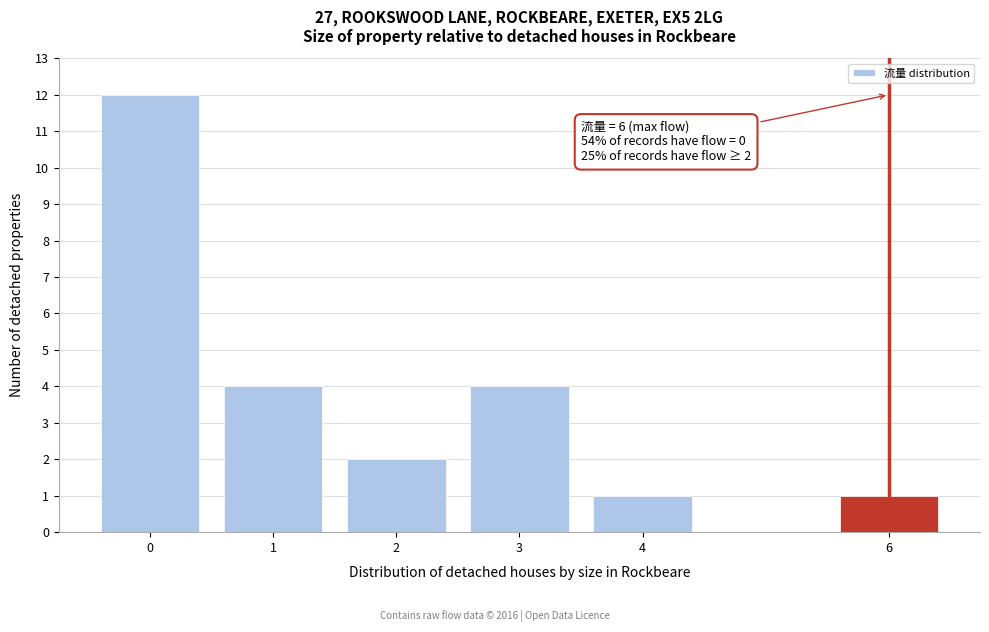

Reading left to right, extract all data points from this chart.

0=12	1=4	2=2	3=4	4=1	6=1